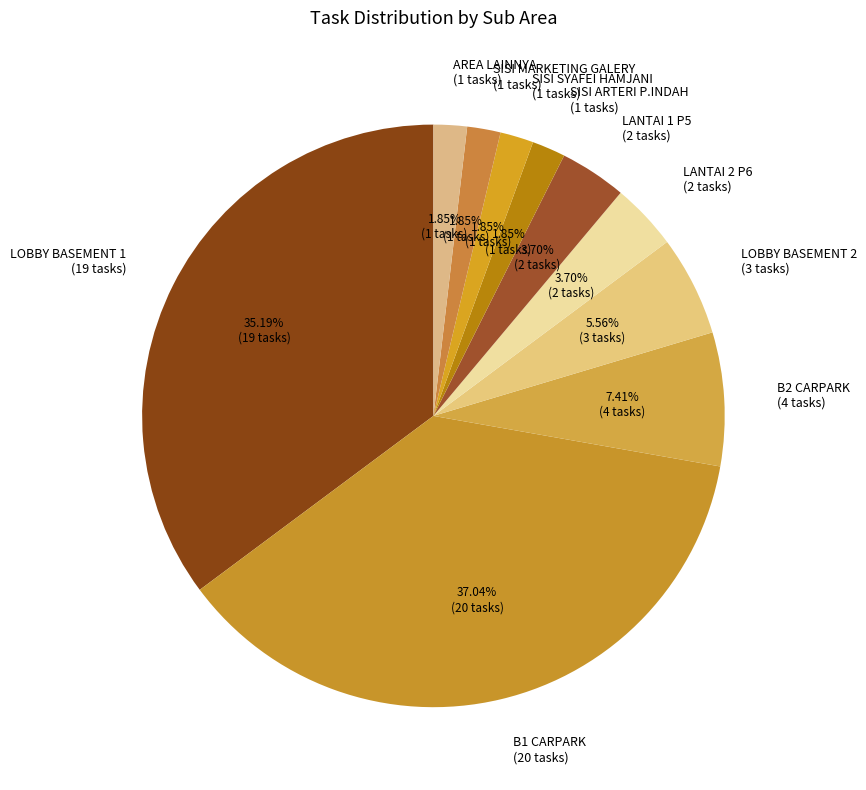

Which has a higher value, B1 CARPARK or LANTAI 2 P6?

B1 CARPARK